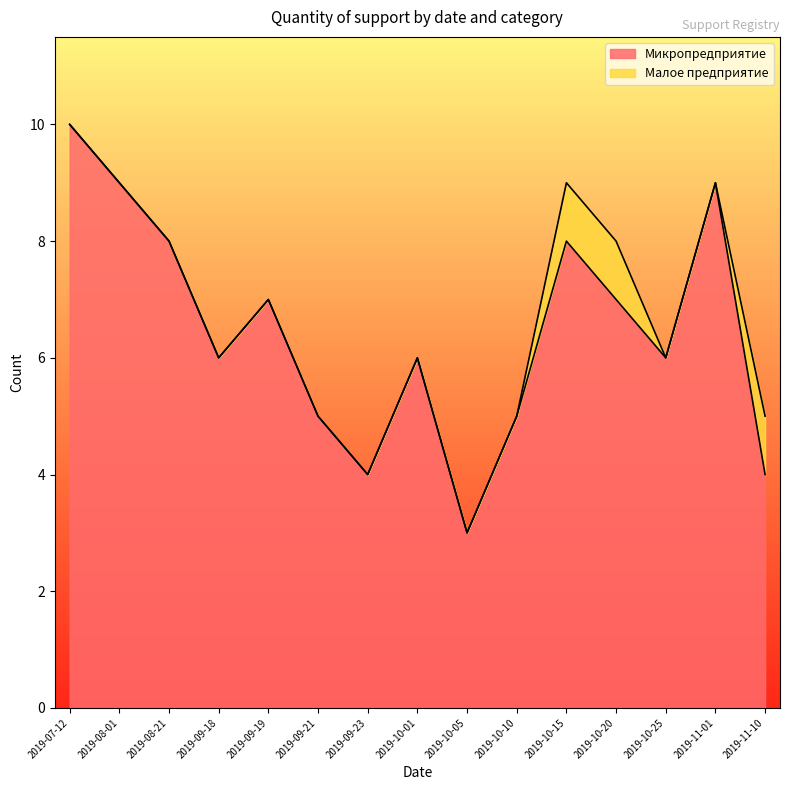

How many values are between 5 and 8?

9